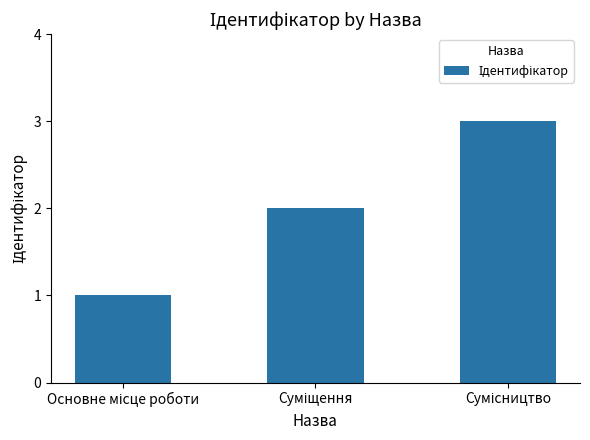

What is the greatest value displayed?

3